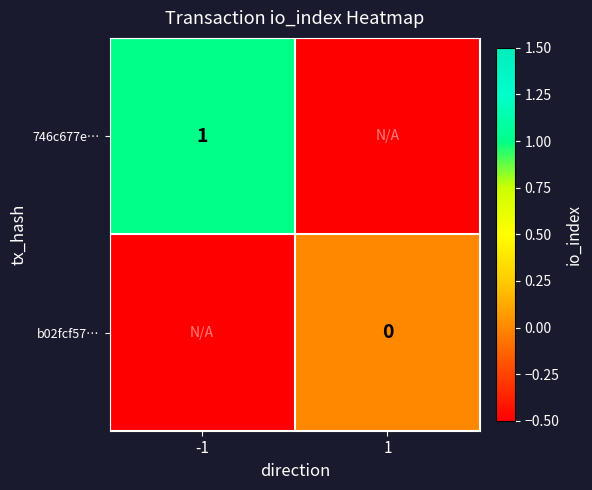

The 746c677e… series shows 1.0 at -1. True or false?

True